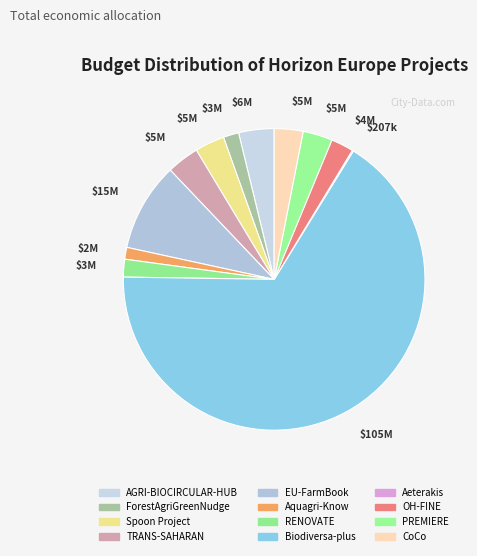

To the nearest percent, what is the combined percentage of Spoon Project and Biodiversa-plus?

70%